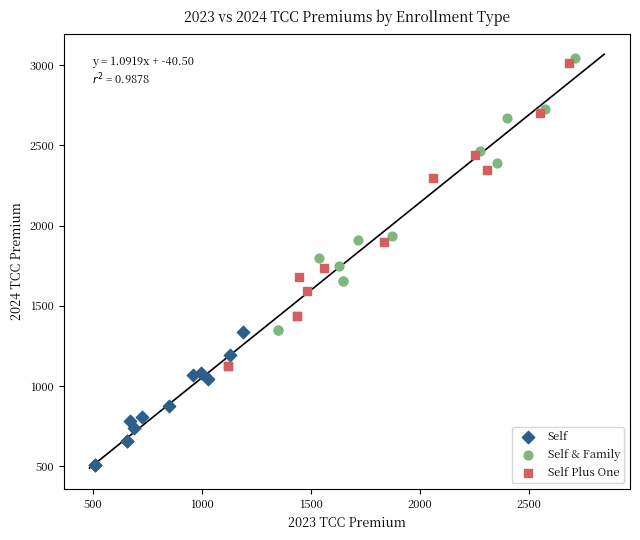

Which series reaches the maximum Y coordinate?

Self & Family